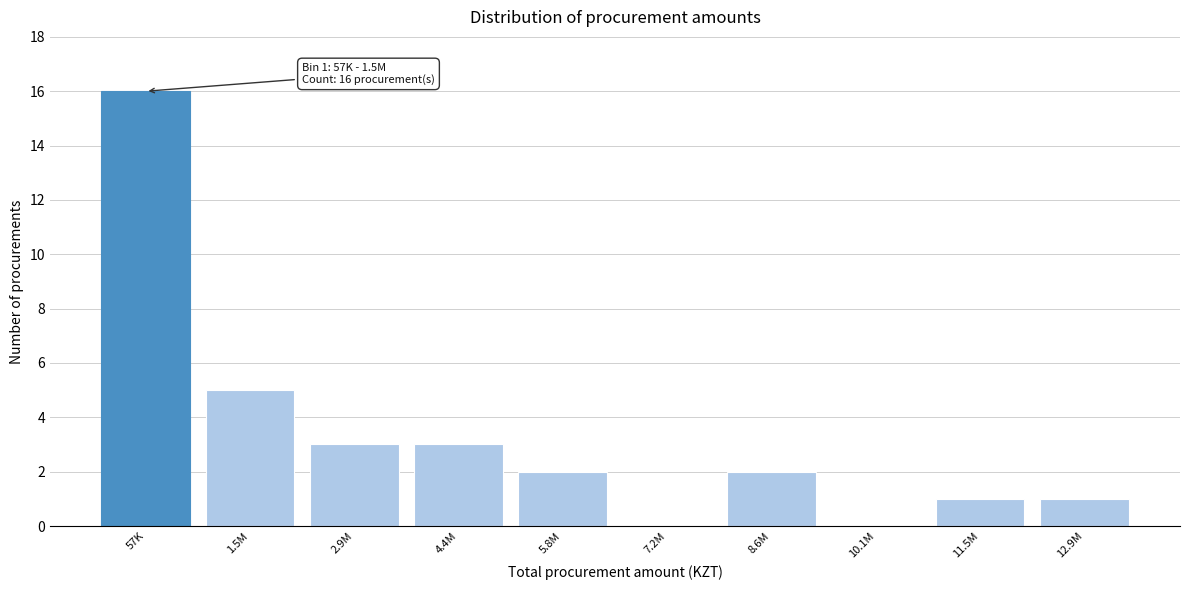

Reading left to right, extract all data points from this chart.

57K=16	1.5M=5	2.9M=3	4.4M=3	5.8M=2	7.2M=0	8.6M=2	10.1M=0	11.5M=1	12.9M=1